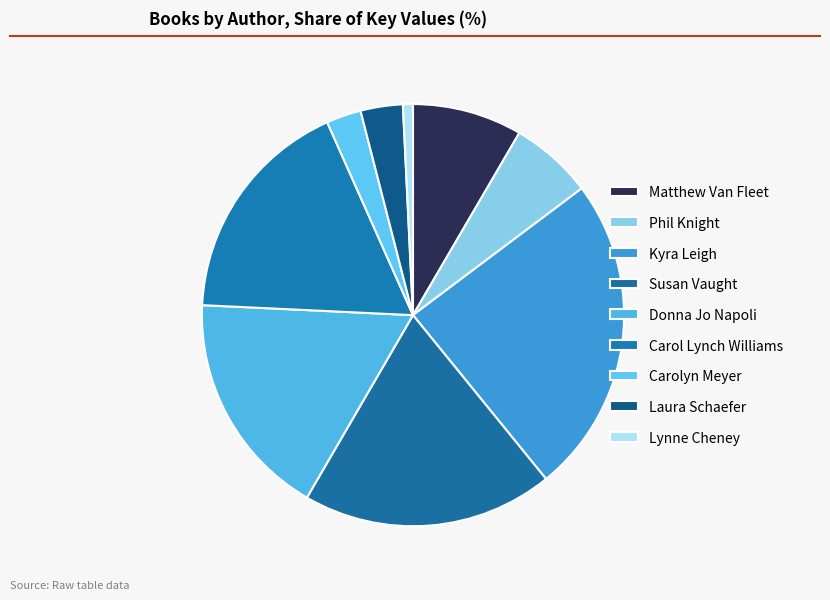

To the nearest percent, what percentage of the pie is Phil Knight?

6%